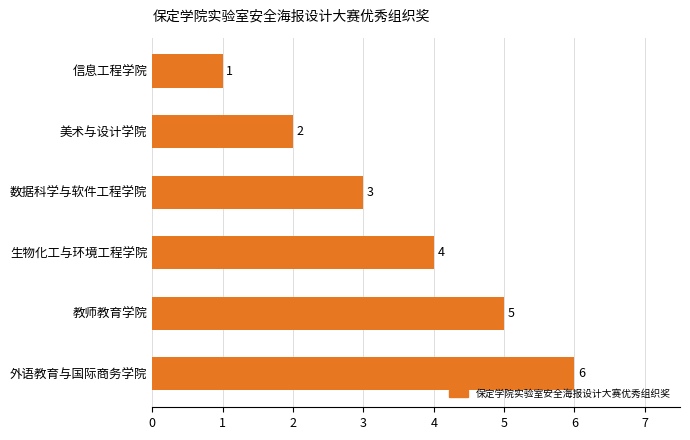

Count the values in the range 2 to 5.

4